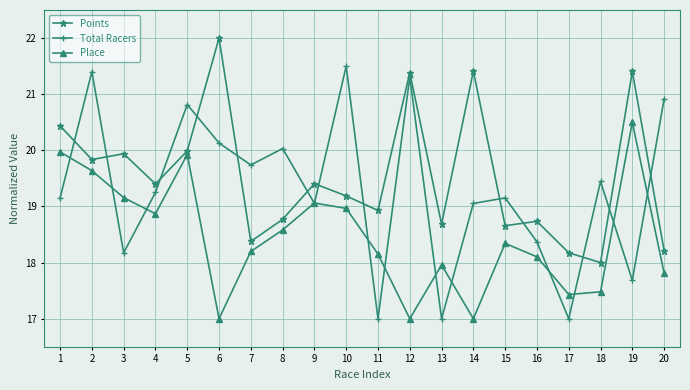

How many intersections are there between Total Racers and Points?

13